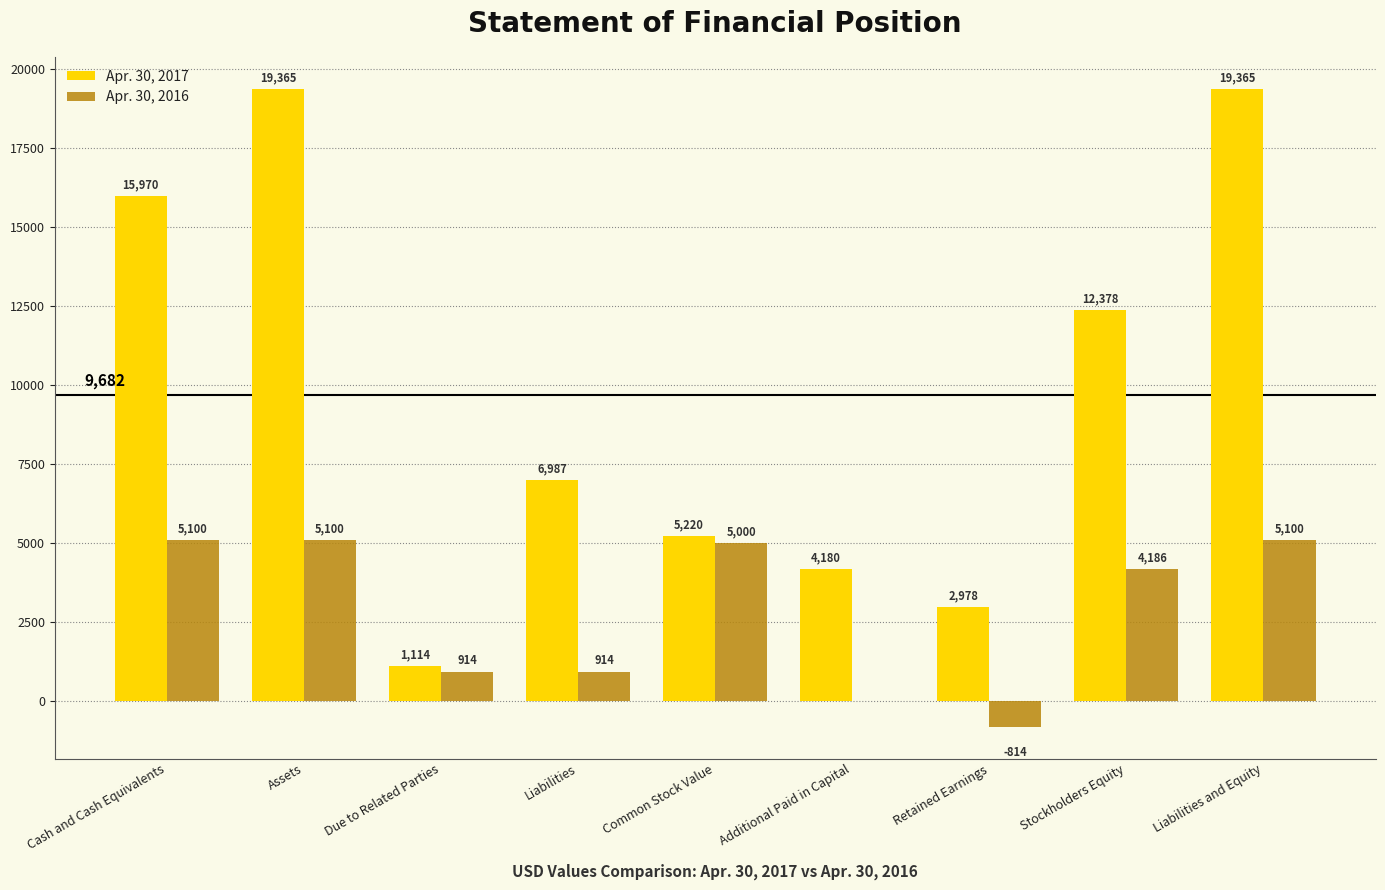

What is the sum of all Apr. 30, 2017 values?

87557